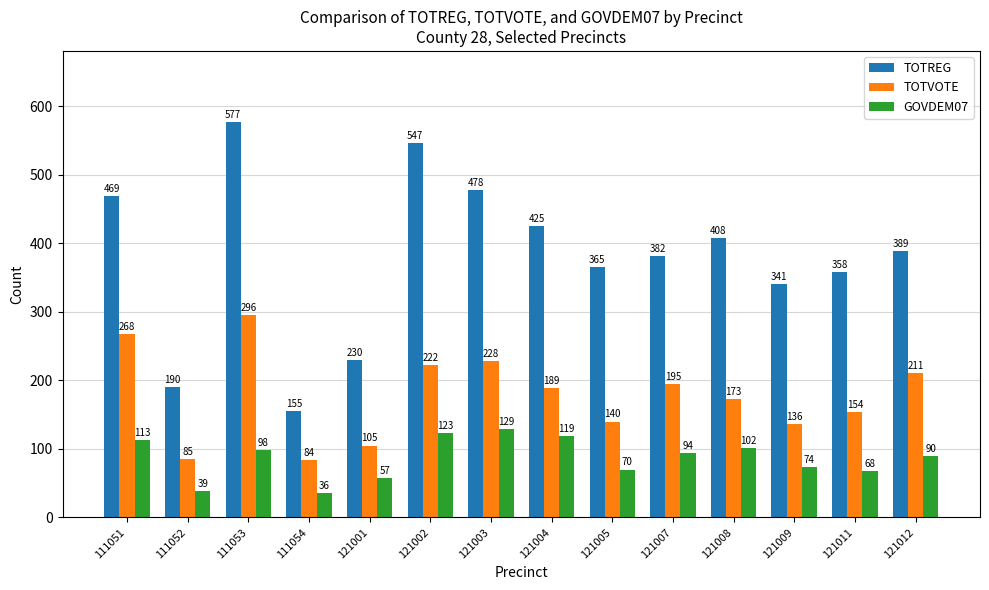

Which label corresponds to the smallest value in the chart?

111054